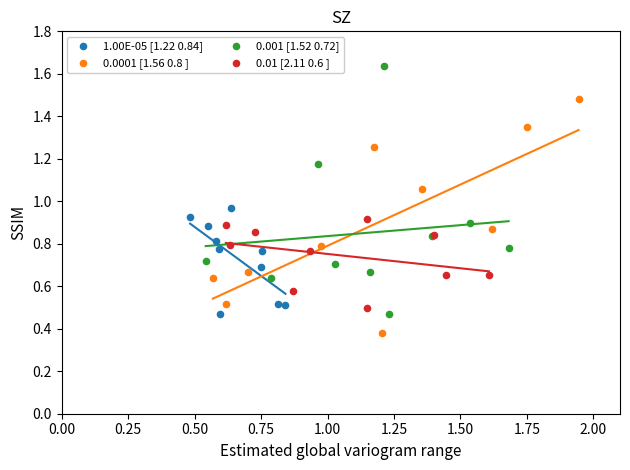

Which series reaches the minimum Y coordinate?

0.0001 [1.56 0.8 ]